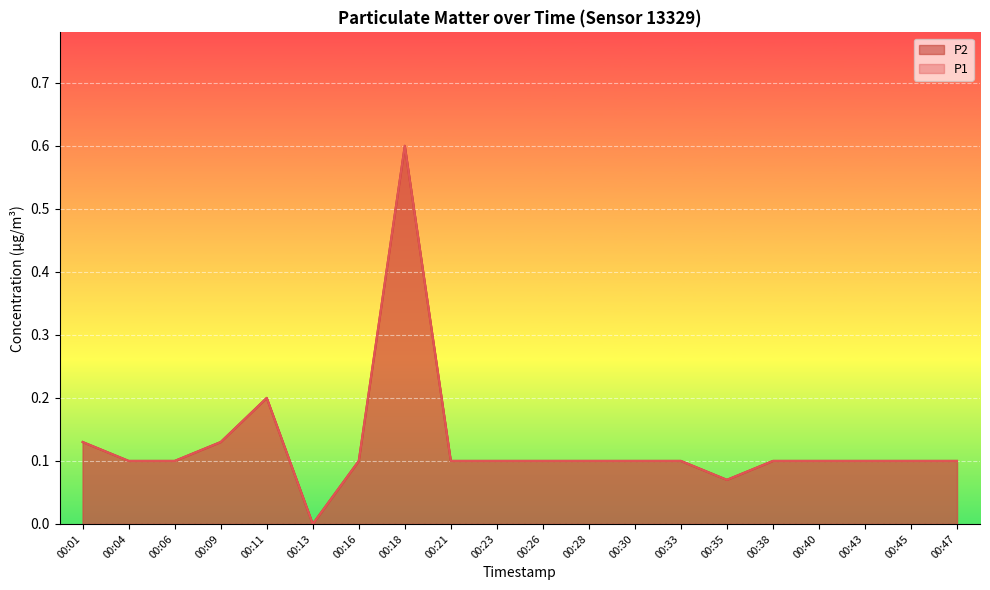

How many lines are shown in the chart?

2